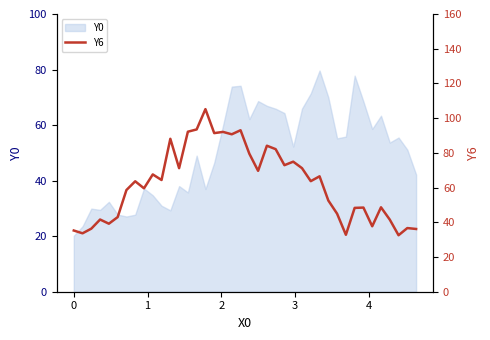

What is the highest value of the Y0 series?

79.6